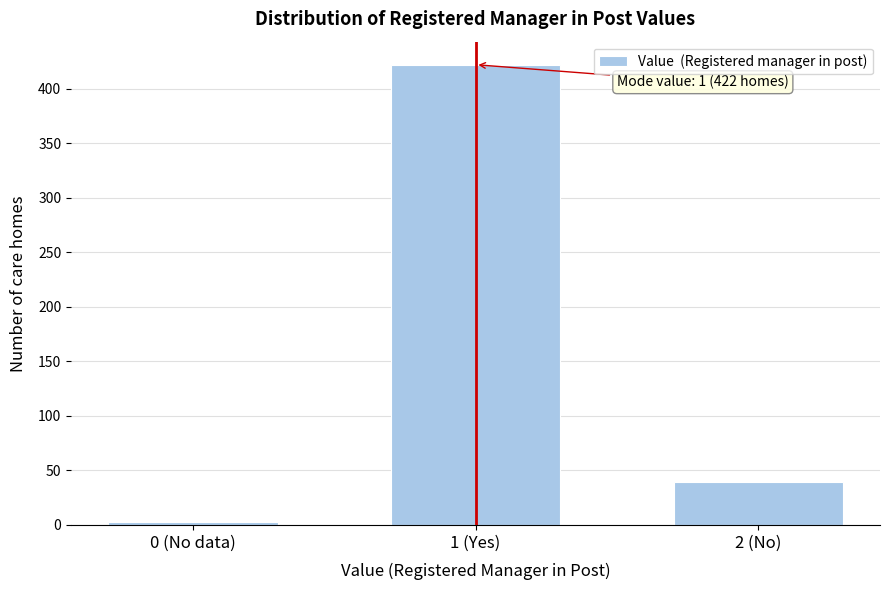

Reading right to left, transcribe all the data shown in this chart.

39	422	3